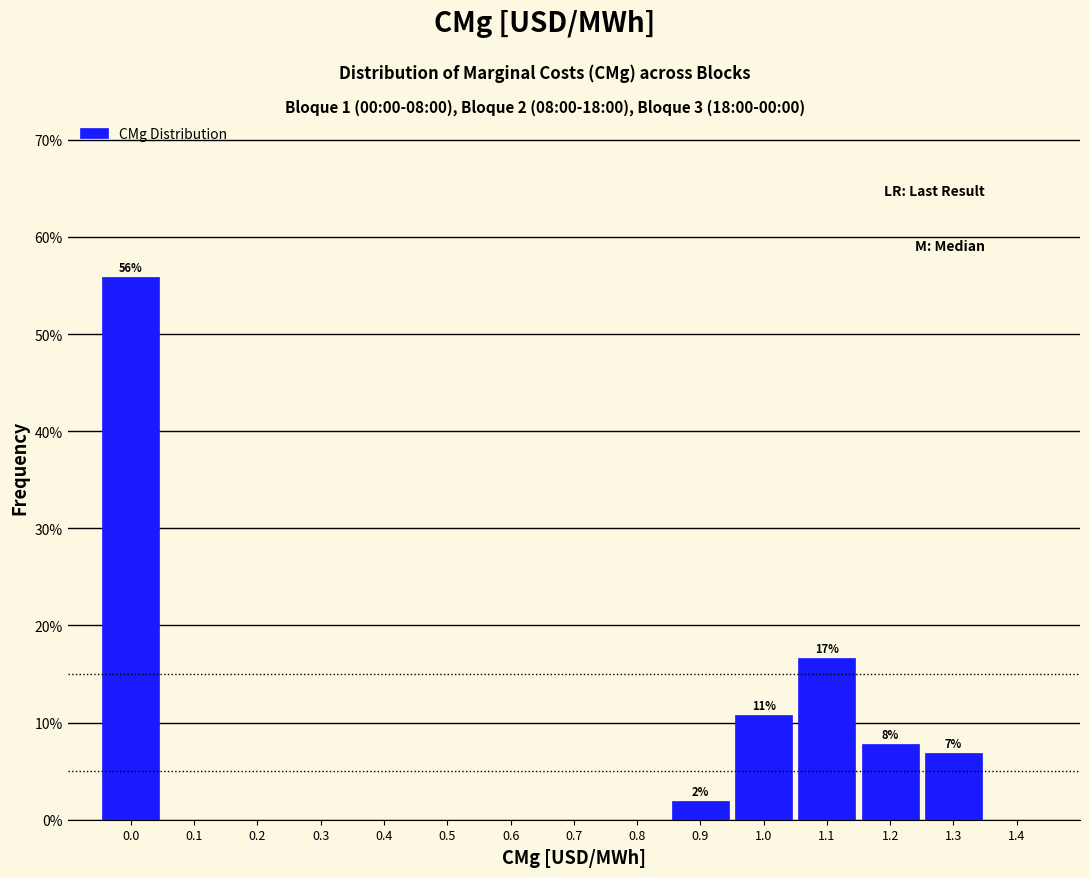

Over which range of the x-axis is the bar tallest?

-0.05 to 0.05